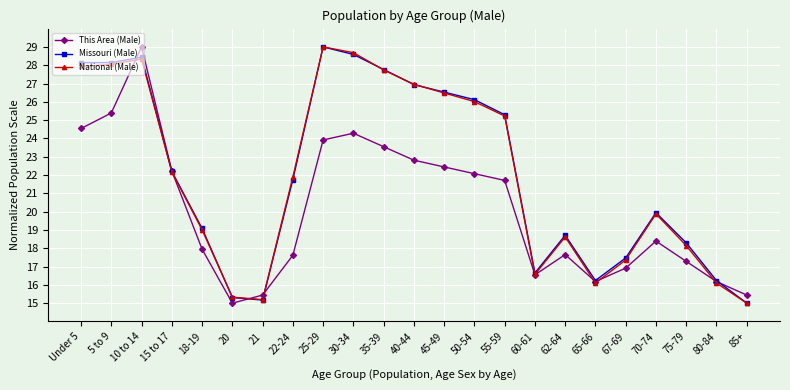

What is the highest value of the This Area (Male) series?

29.0